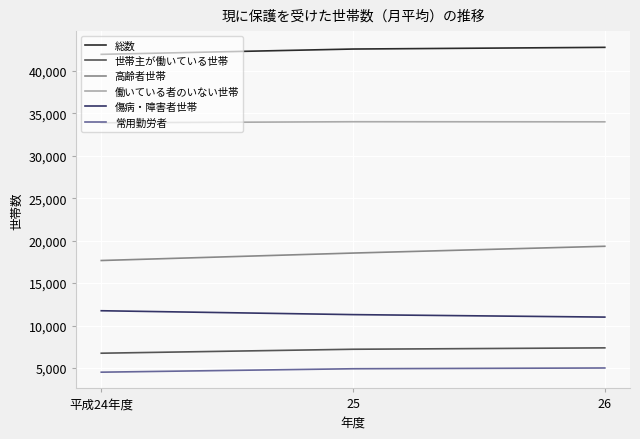

Count the number of categories in the chart.

3